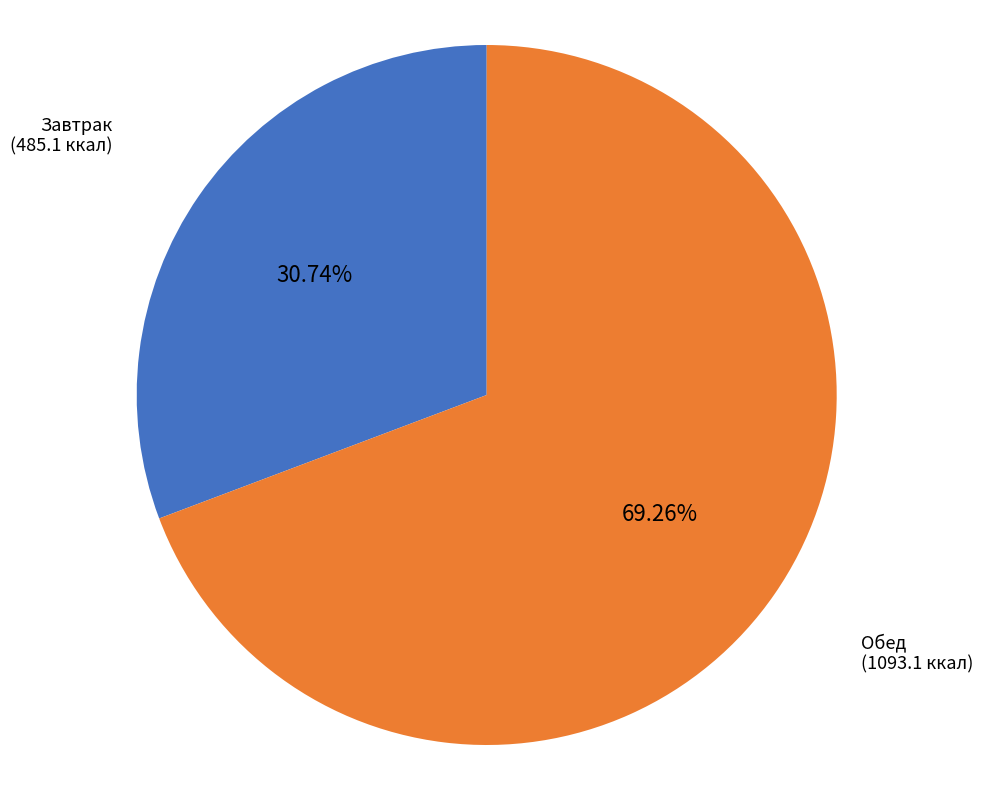

Which category has the smallest portion of the pie?

Завтрак